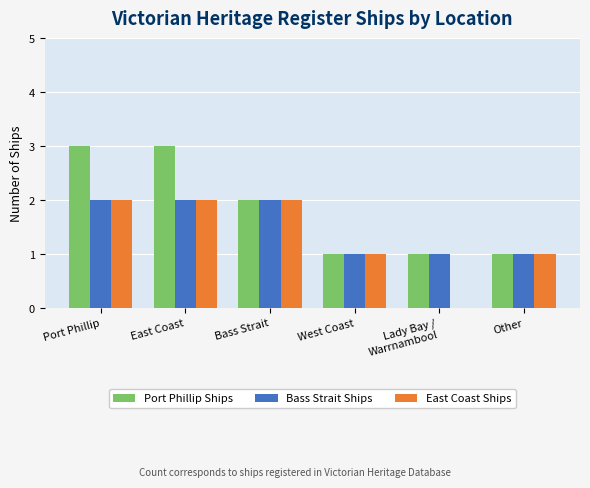

Reading left to right, list all the values displayed in this chart.

Port Phillip Ships: Port Phillip=3	East Coast=3	Bass Strait=2	West Coast=1	Lady Bay /
Warrnambool=1	Other=1
Bass Strait Ships: Port Phillip=2	East Coast=2	Bass Strait=2	West Coast=1	Lady Bay /
Warrnambool=1	Other=1
East Coast Ships: Port Phillip=2	East Coast=2	Bass Strait=2	West Coast=1	Lady Bay /
Warrnambool=0	Other=1